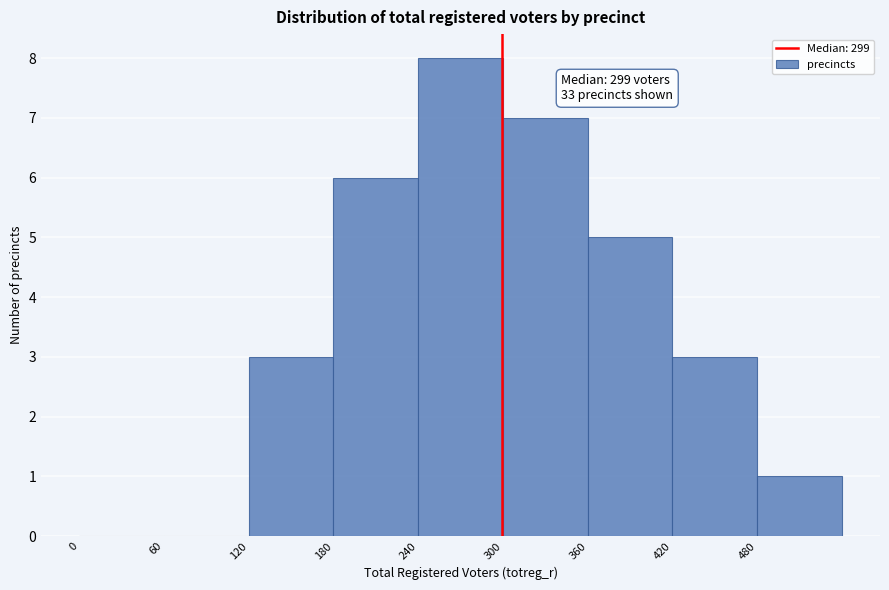

Over which range of the x-axis is the bar tallest?

240 to 300